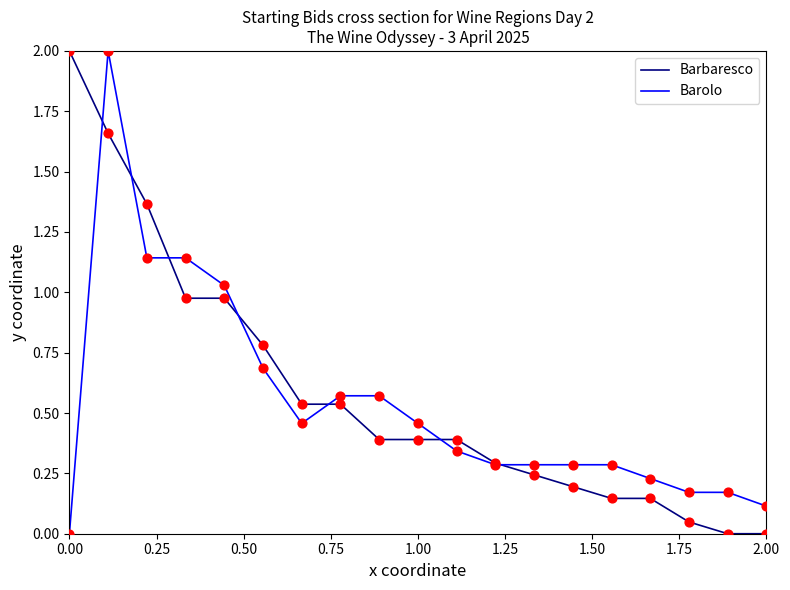

Which series has the largest total across all categories?

Barbaresco